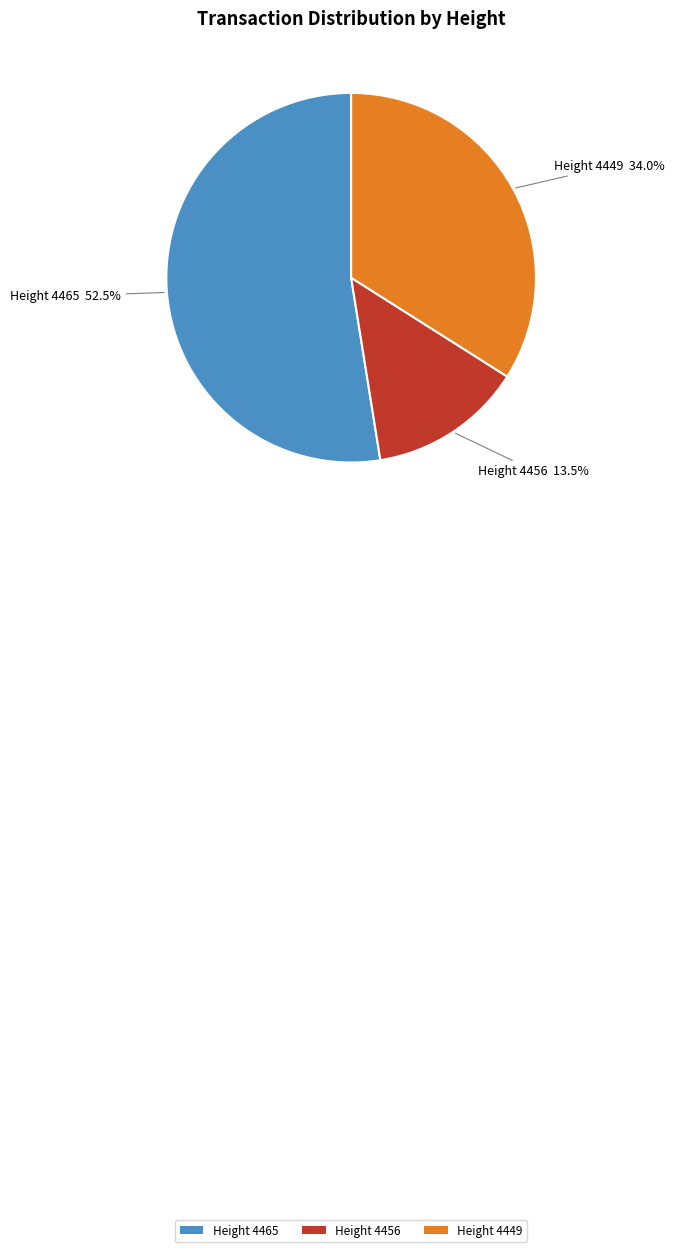

Rank the categories by value from highest to lowest.

Height 4465, Height 4449, Height 4456